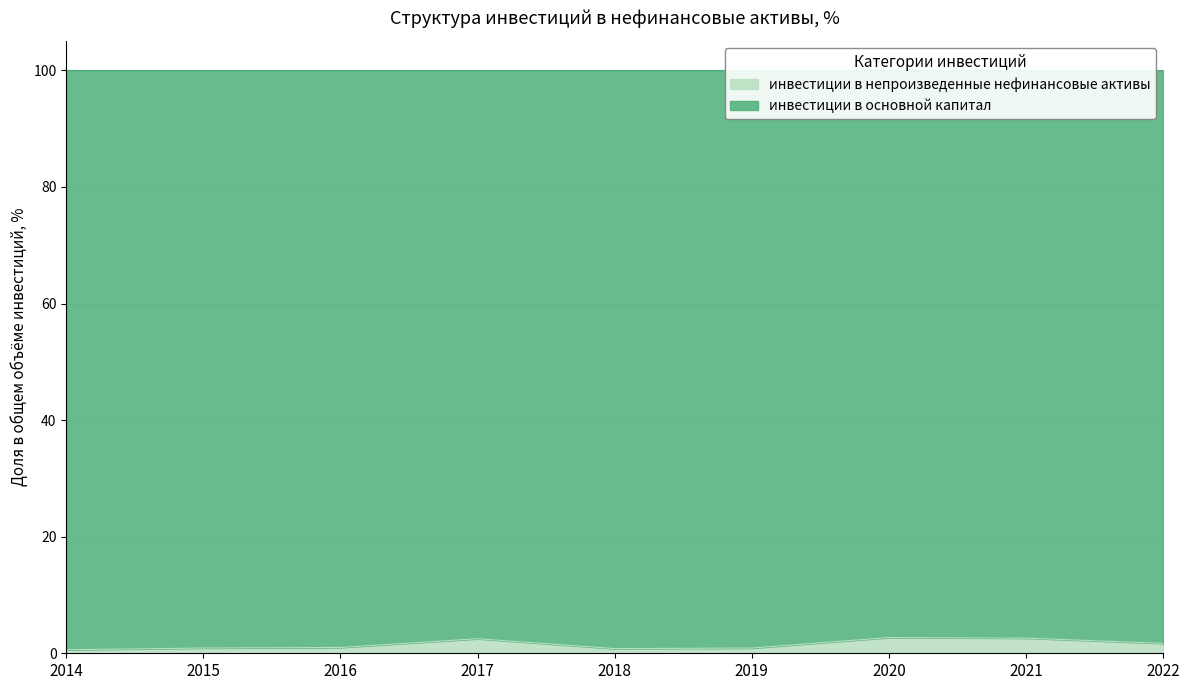

Where is the data nearest to the value 1?

2016